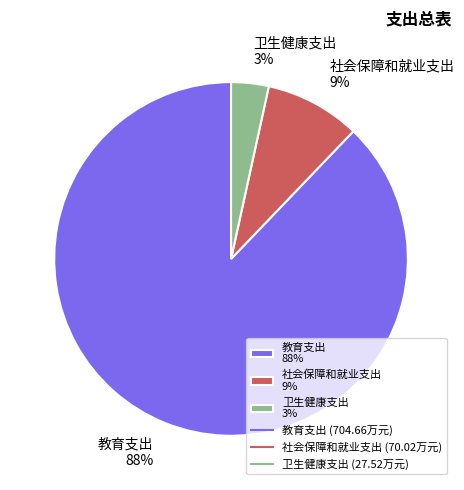

Between 社会保障和就业支出 9% and 教育支出 88%, which is larger?

教育支出 88%